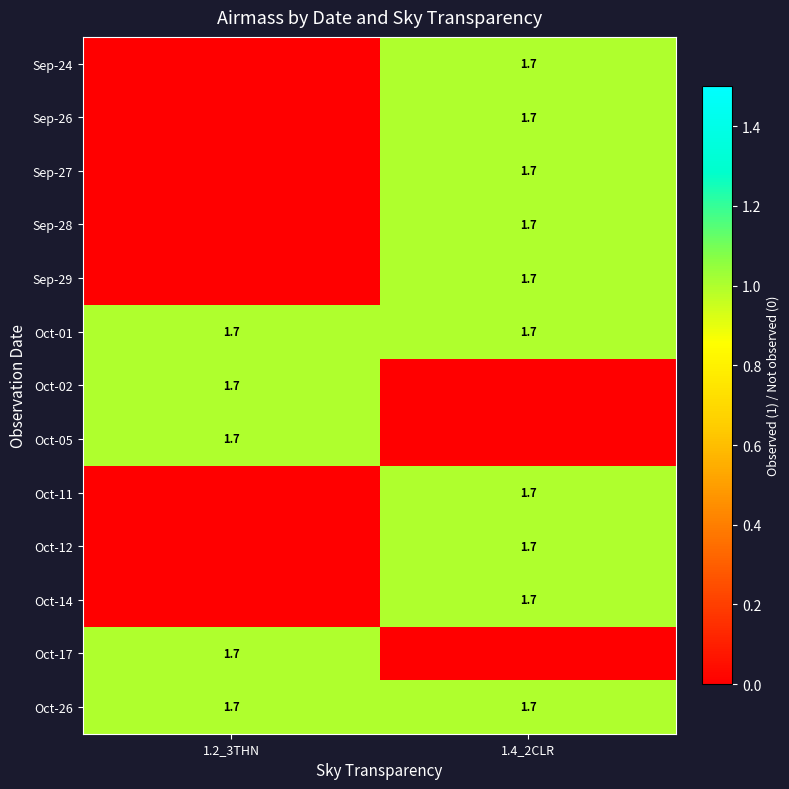

Which has a higher value, 1.4_2CLR or 1.2_3THN?

1.4_2CLR